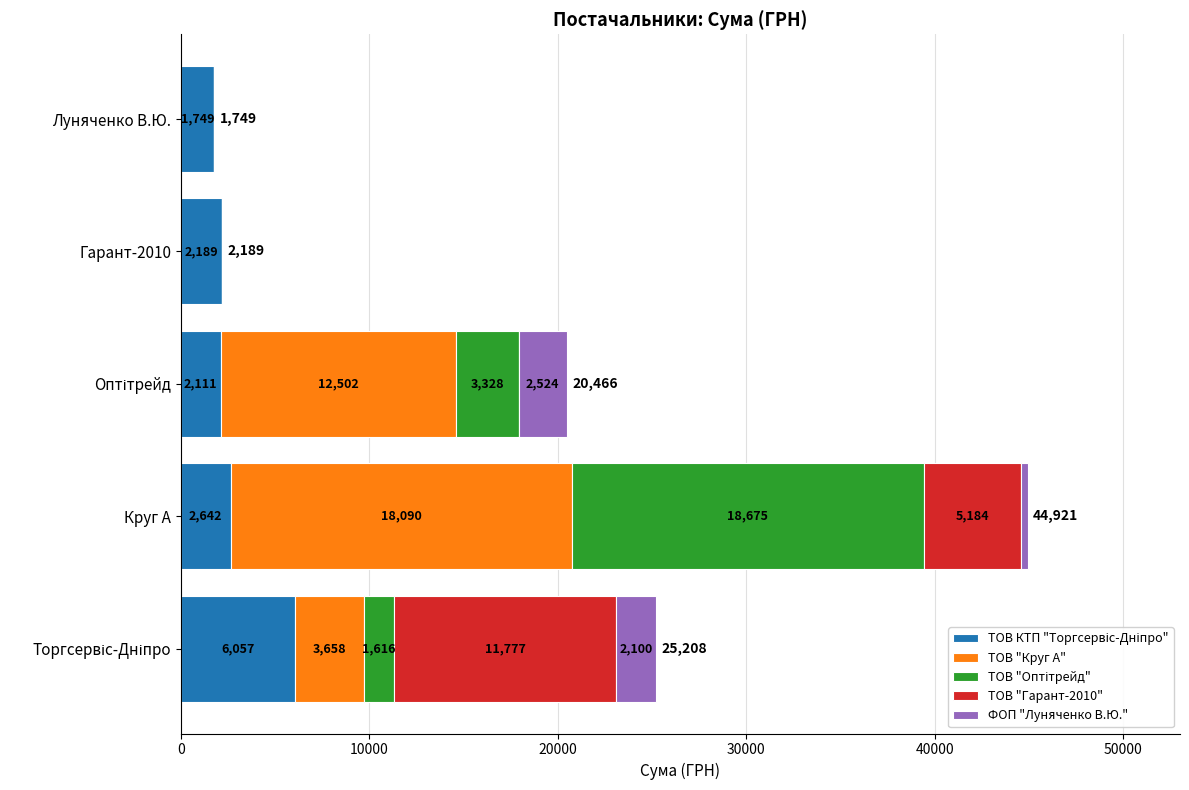

At which category is the sum across all series the highest?

Круг А